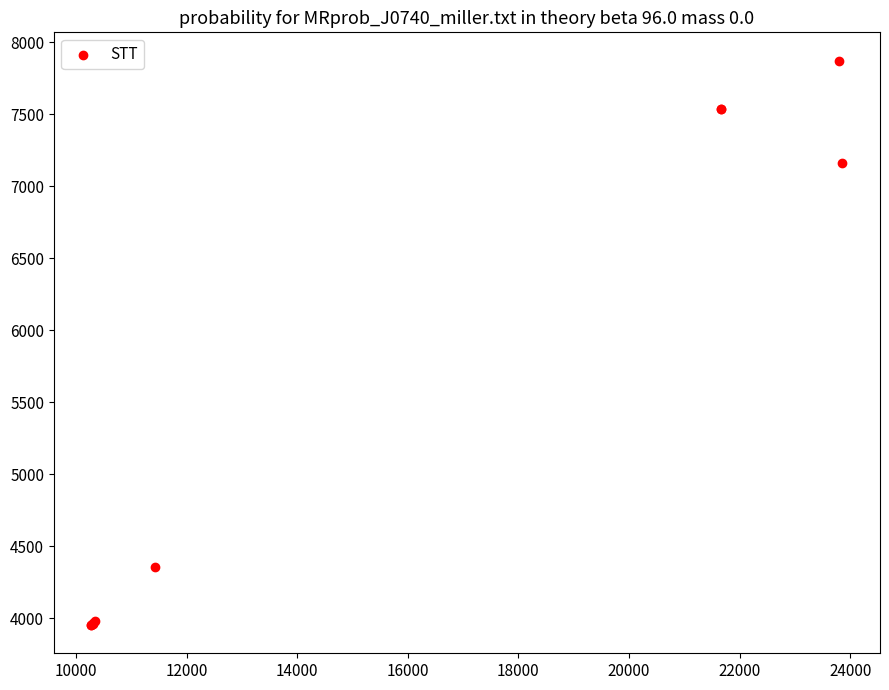

What Y value in the scatter plot is closest to 5912?

7163